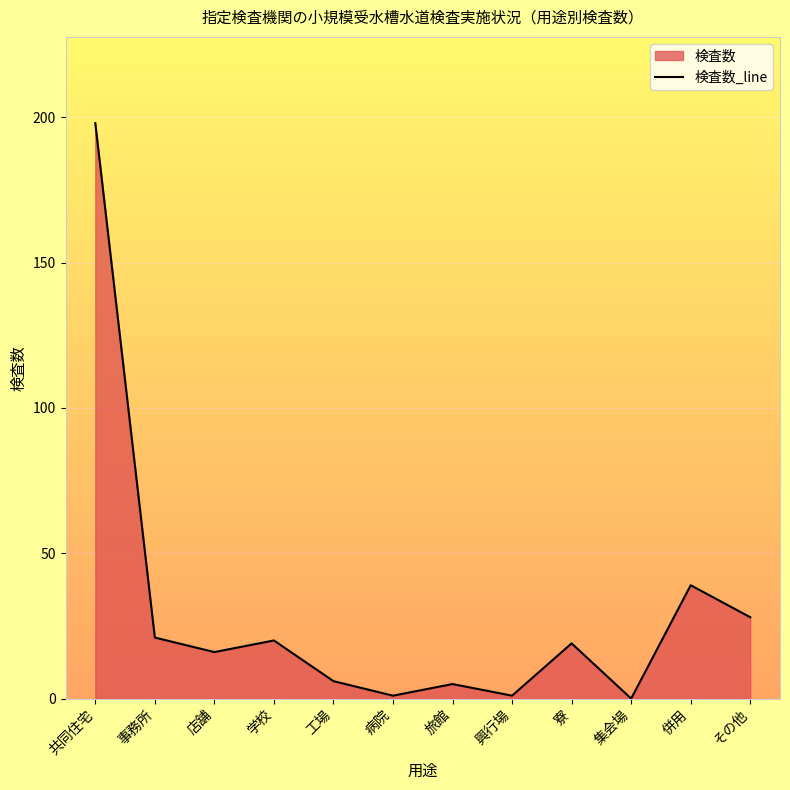

Reading right to left, extract all data points from this chart.

その他=28	併用=39	集会場=0	寮=19	興行場=1	旅館=5	病院=1	工場=6	学校=20	店舗=16	事務所=21	共同住宅=198